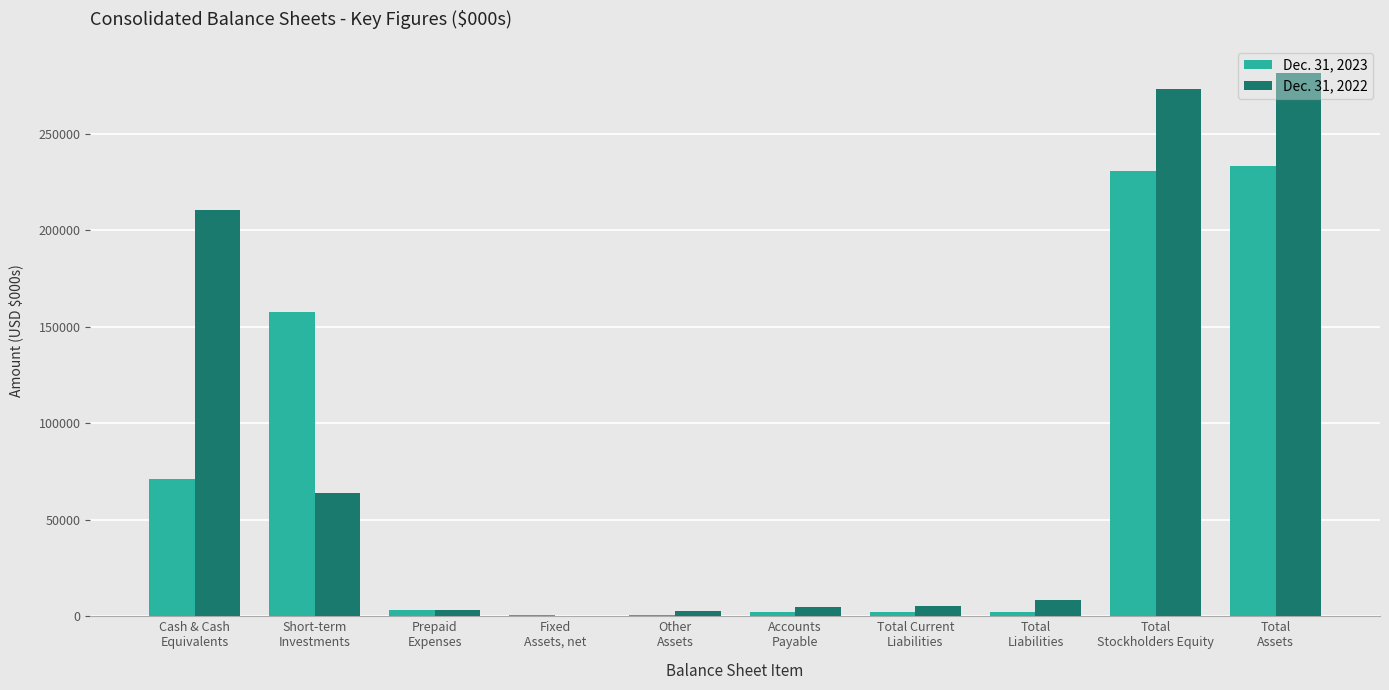

Is the value of Dec. 31, 2023 at Fixed
Assets, net greater than the value of Dec. 31, 2022 at Prepaid
Expenses?

No